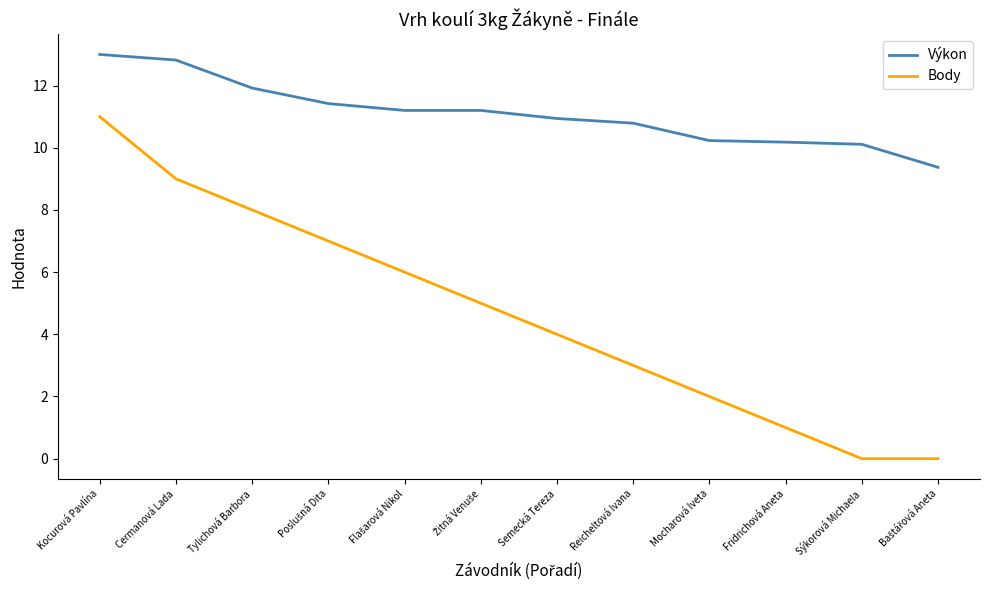

True or false: Výkon and Body cross at least once.

False